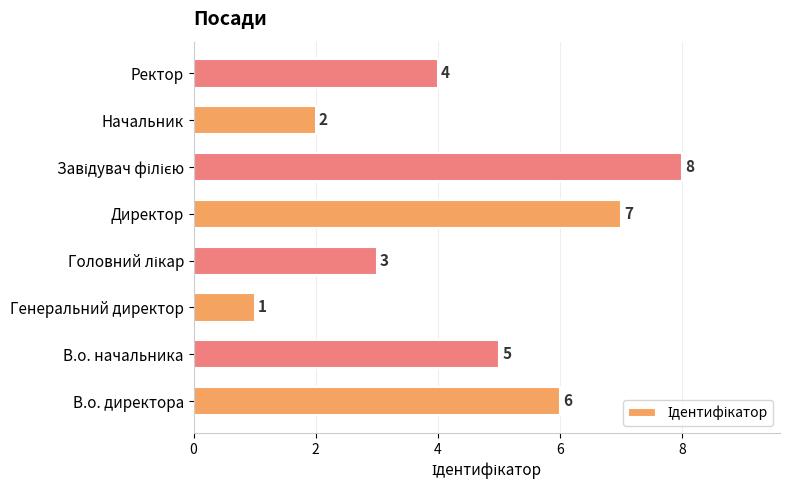

What is the maximum value shown in the chart?

8